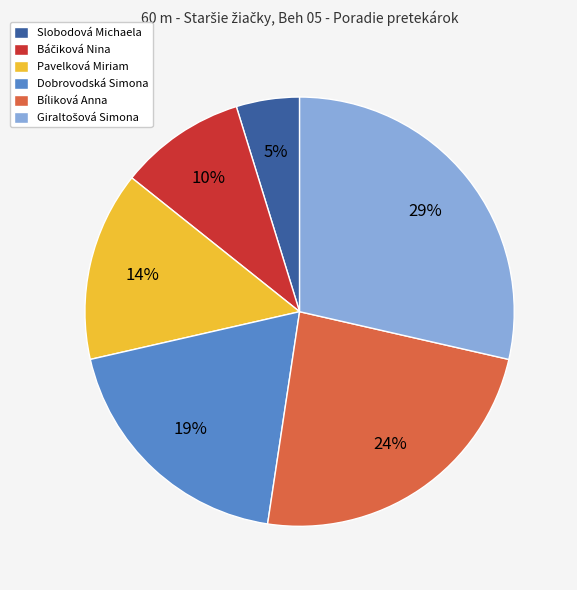

Which has a higher value, Slobodová Michaela or Dobrovodská Simona?

Dobrovodská Simona